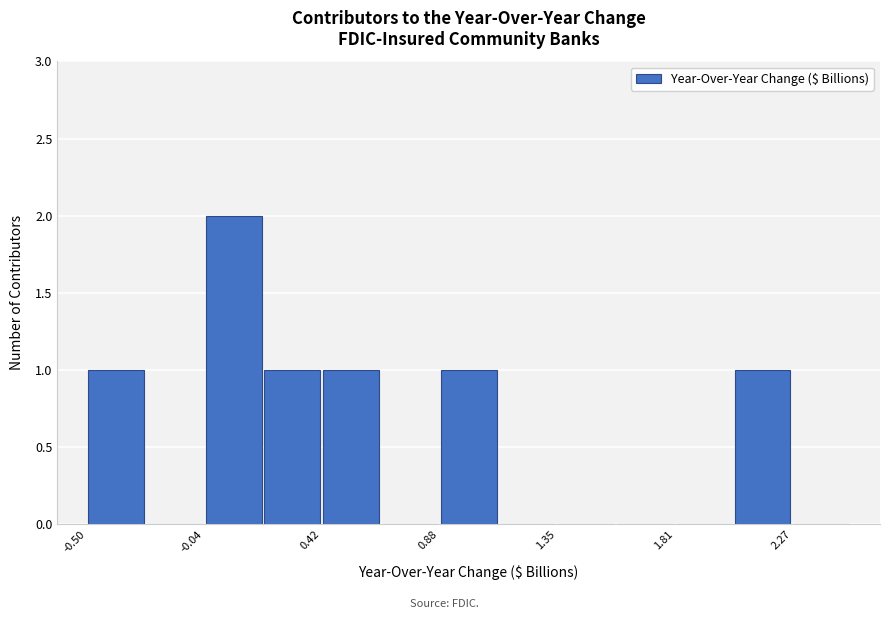

Which range on the x-axis has the tallest bar?

-0.05 to 0.20